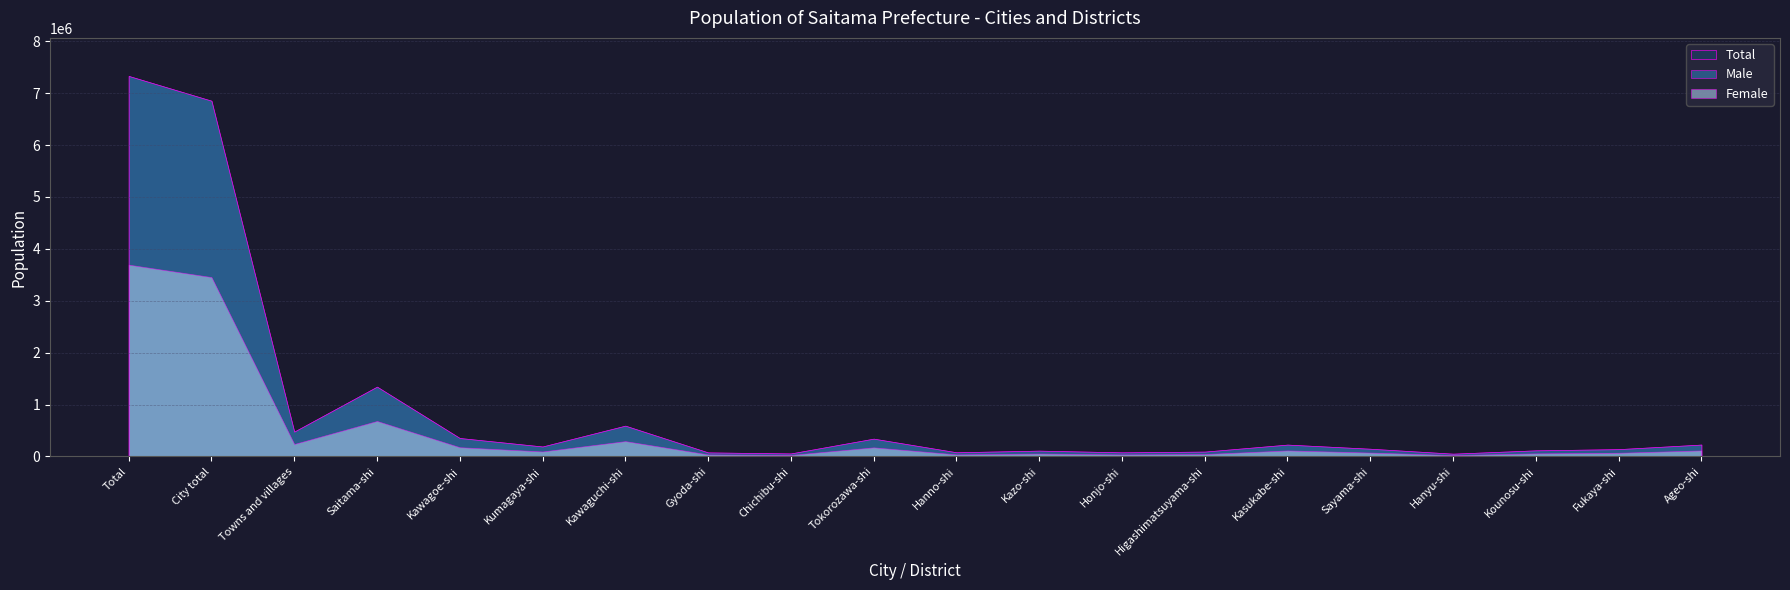

Count the number of categories in the chart.

20